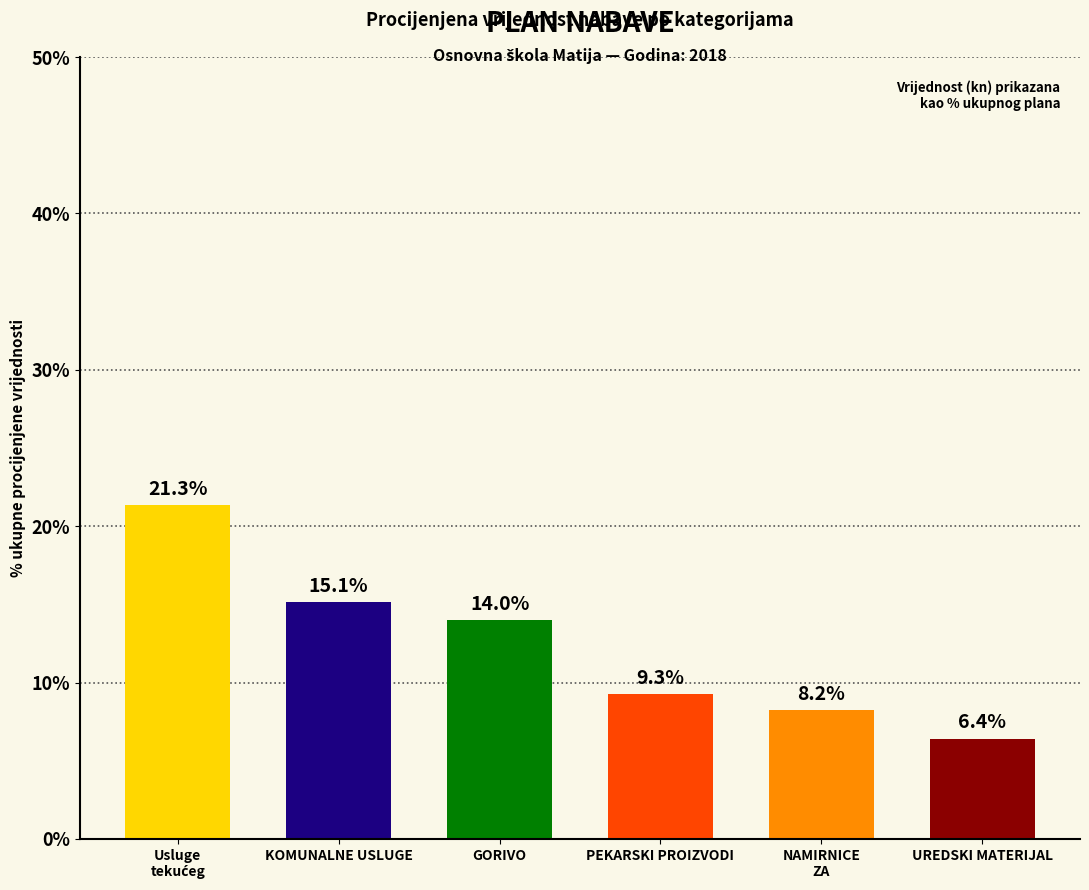

How many values exceed 13?

3